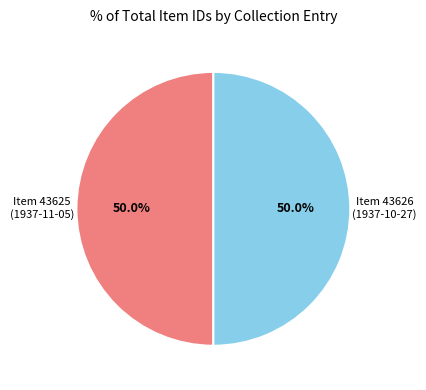

Is the sum of Item 43626 (1937-10-27) and Item 43625 (1937-11-05) greater than half?

Yes